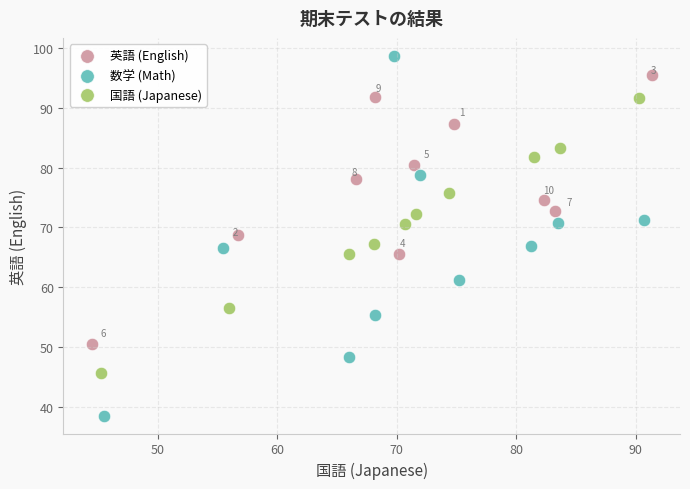

Which series contains the lowest Y value?

数学 (Math)